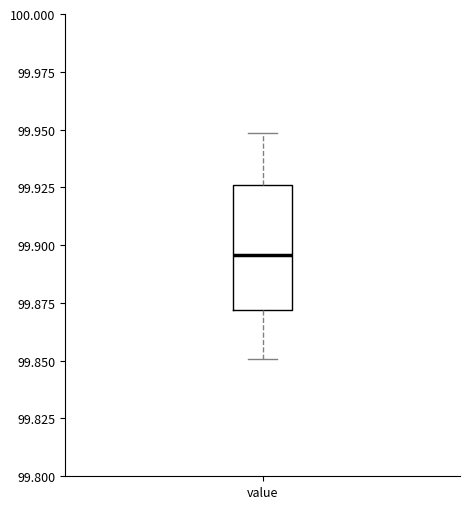

Transcribe this box plot: give where the median line is, the range the box spans, and where the two whiskers end, as read against the y-axis. The values are not printed on the chart, so give them approximately, as read against the axis.

median 99.895, box 99.870 to 99.925, whiskers 99.850 to 99.950